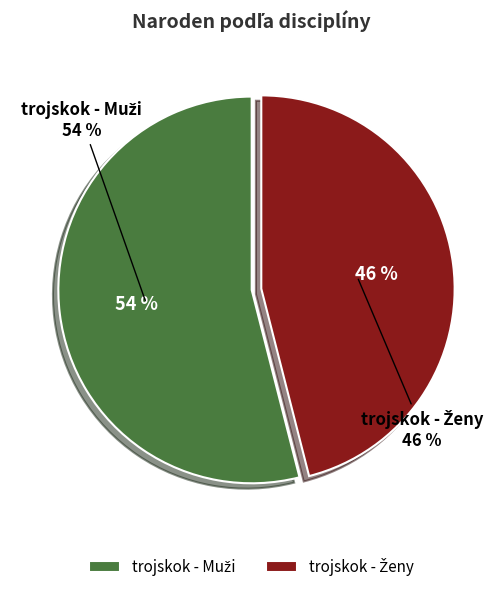

Rank the categories by value from highest to lowest.

trojskok - Muži, trojskok - Ženy